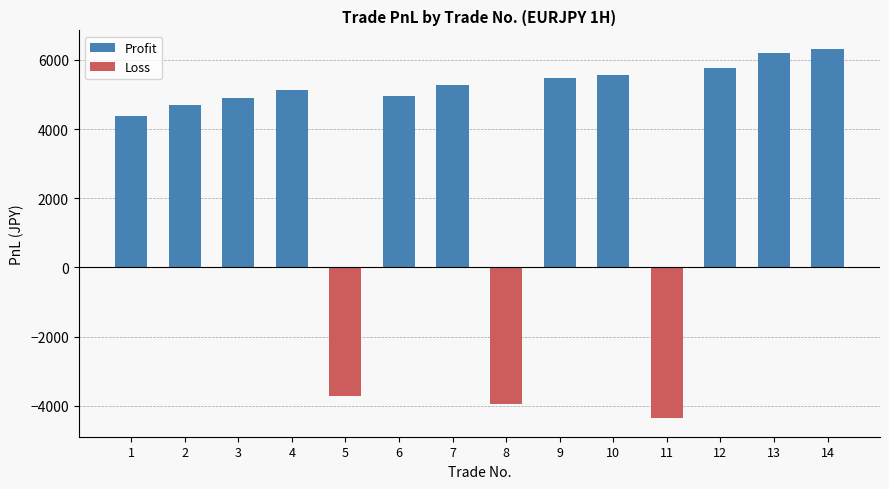

Which series has the largest range (max minus min)?

Profit